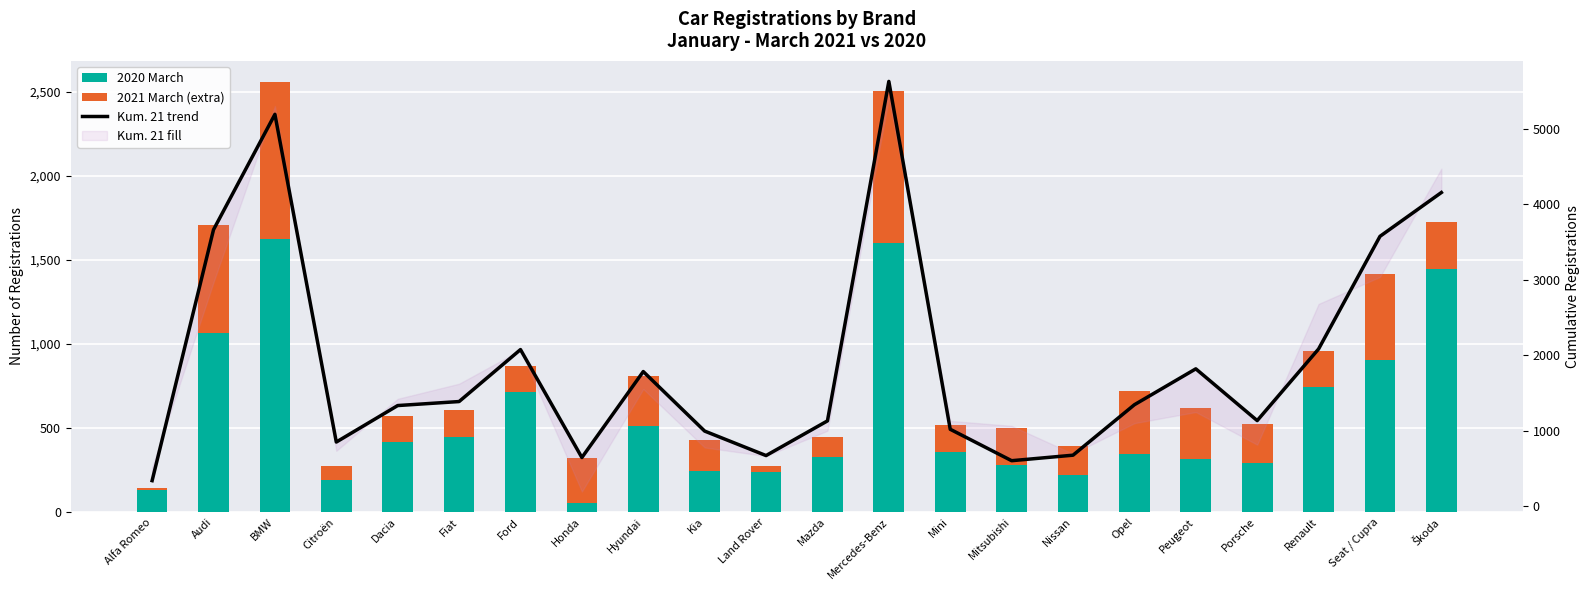

Rank the categories by Kum. 21 trend value from lowest to highest.

Alfa Romeo, Mitsubishi, Honda, Land Rover, Nissan, Citroën, Kia, Mini, Mazda, Porsche, Dacia, Opel, Fiat, Hyundai, Peugeot, Ford, Renault, Seat / Cupra, Audi, Škoda, BMW, Mercedes-Benz